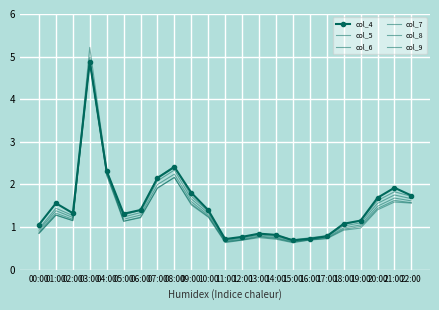

Count the number of data series in this chart.

6